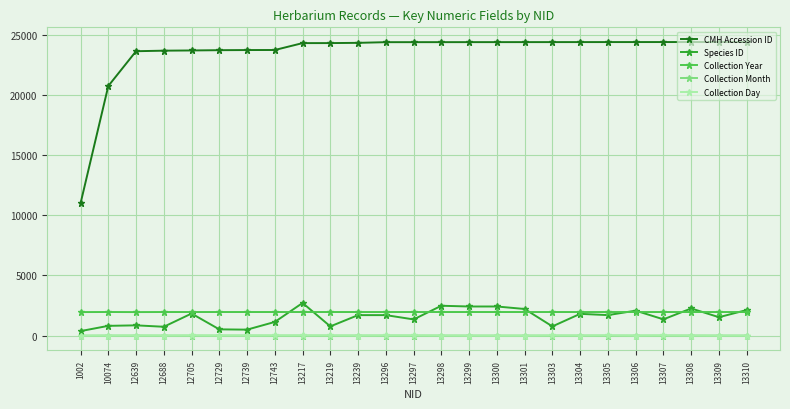

What is the minimum value for Collection Month?

1